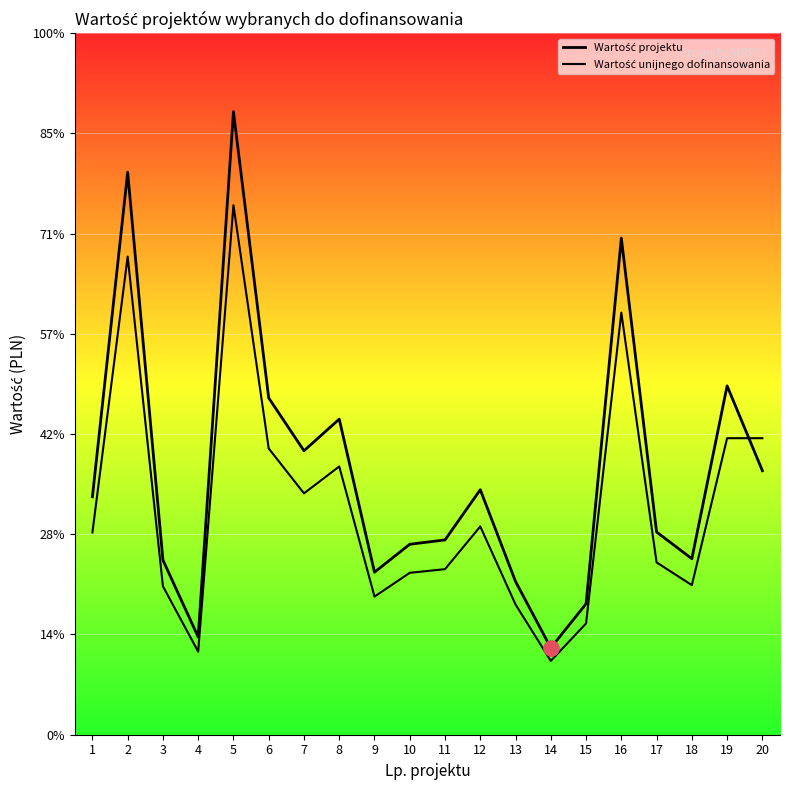

At which category is the sum across all series the highest?

5